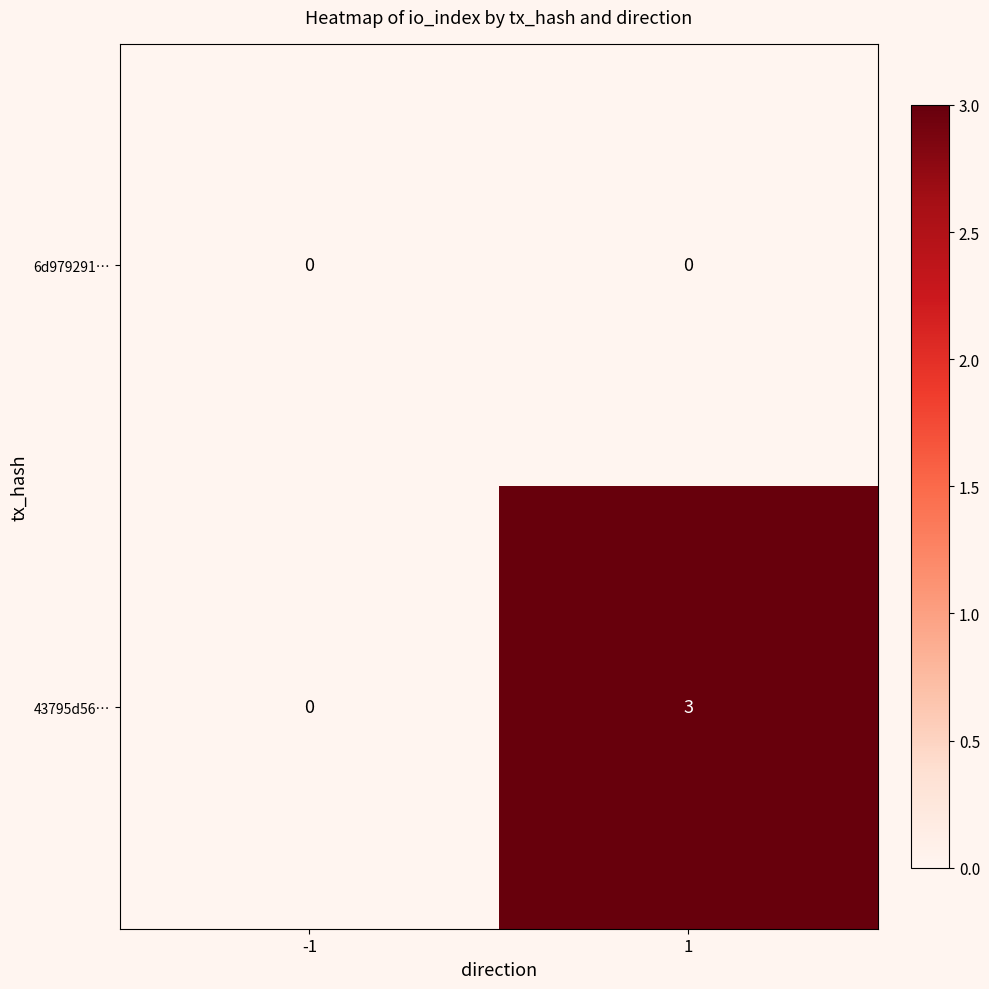

At how many categories does at least one series exceed 1?

1